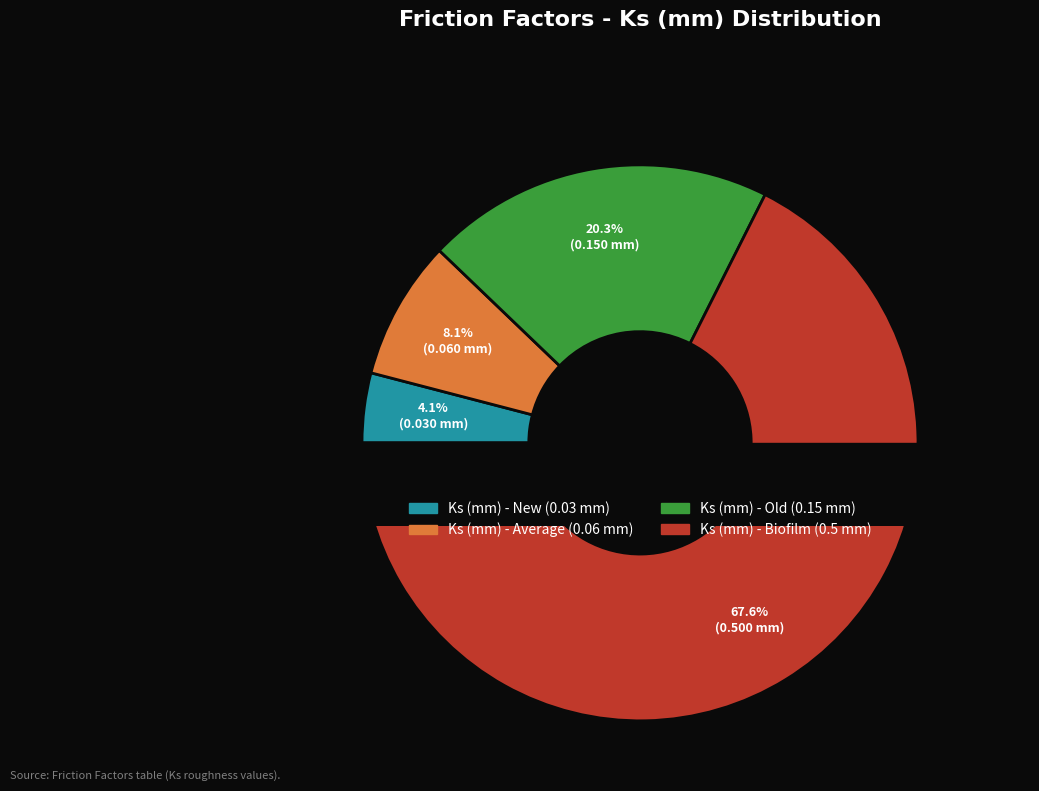

Which slice is the smallest?

Ks (mm) - New